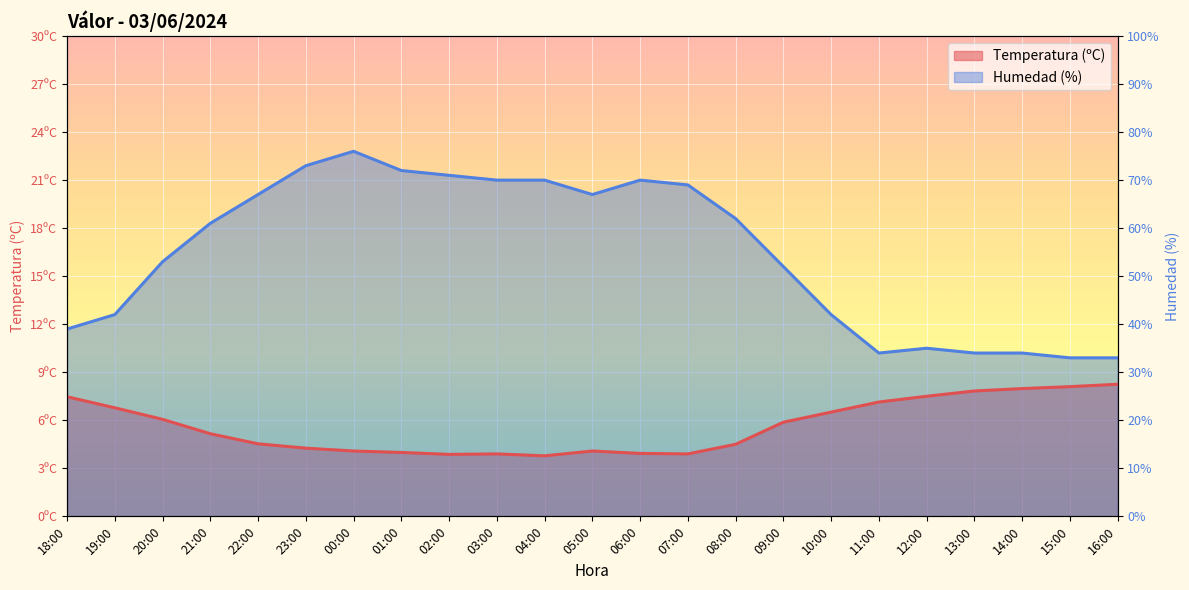

What is the label of the 13th point from the right?

04:00